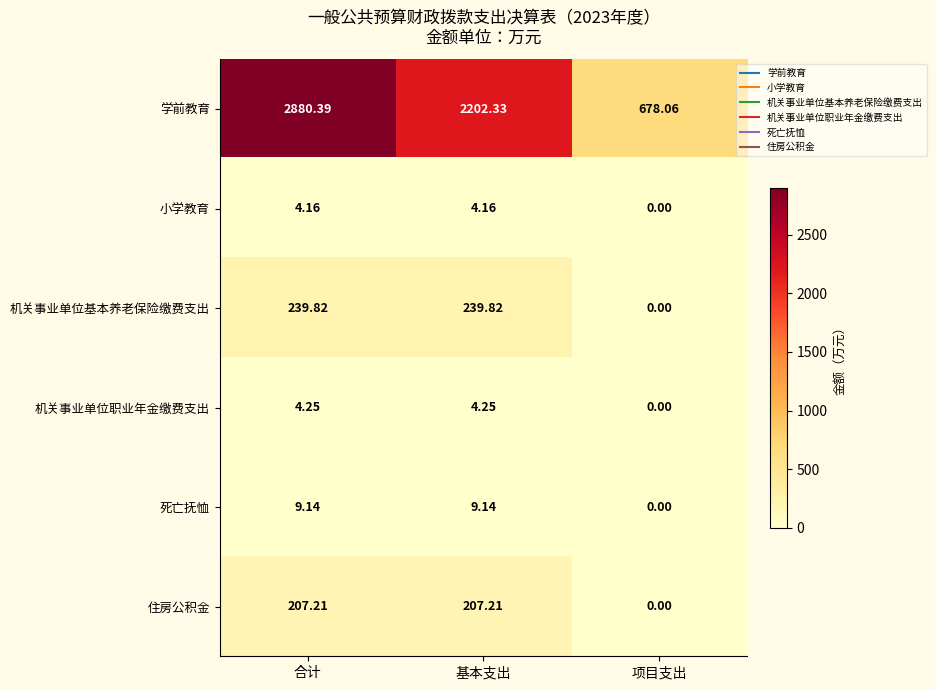

Rank the series at 基本支出 from highest to lowest value.

学前教育, 机关事业单位基本养老保险缴费支出, 住房公积金, 死亡抚恤, 机关事业单位职业年金缴费支出, 小学教育